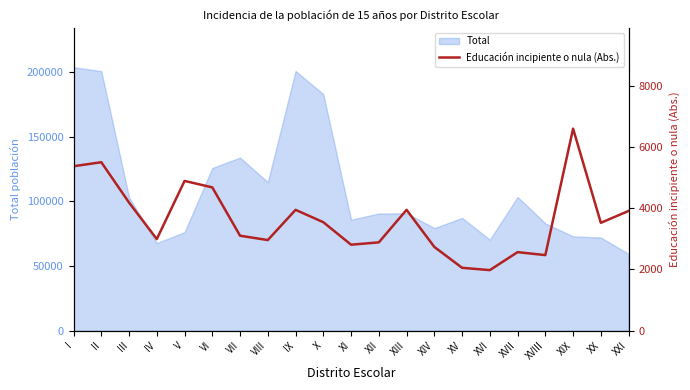

True or false: the data has more than 1 interior local peaks.

True